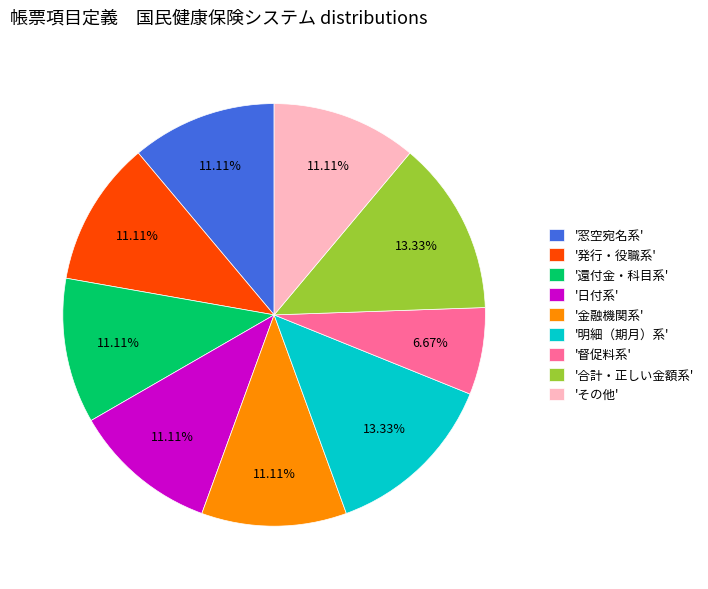

Is the sum of '窓空宛名系' and '合計・正しい金額系' greater than half?

No